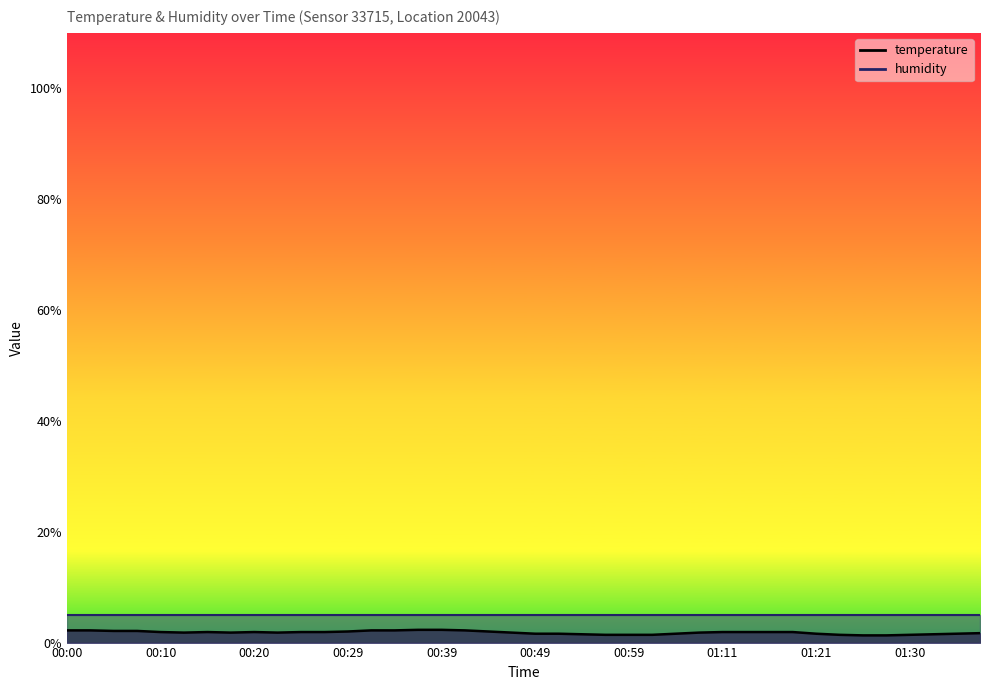

Is it true that the value at 00:15 is 3.0?

False